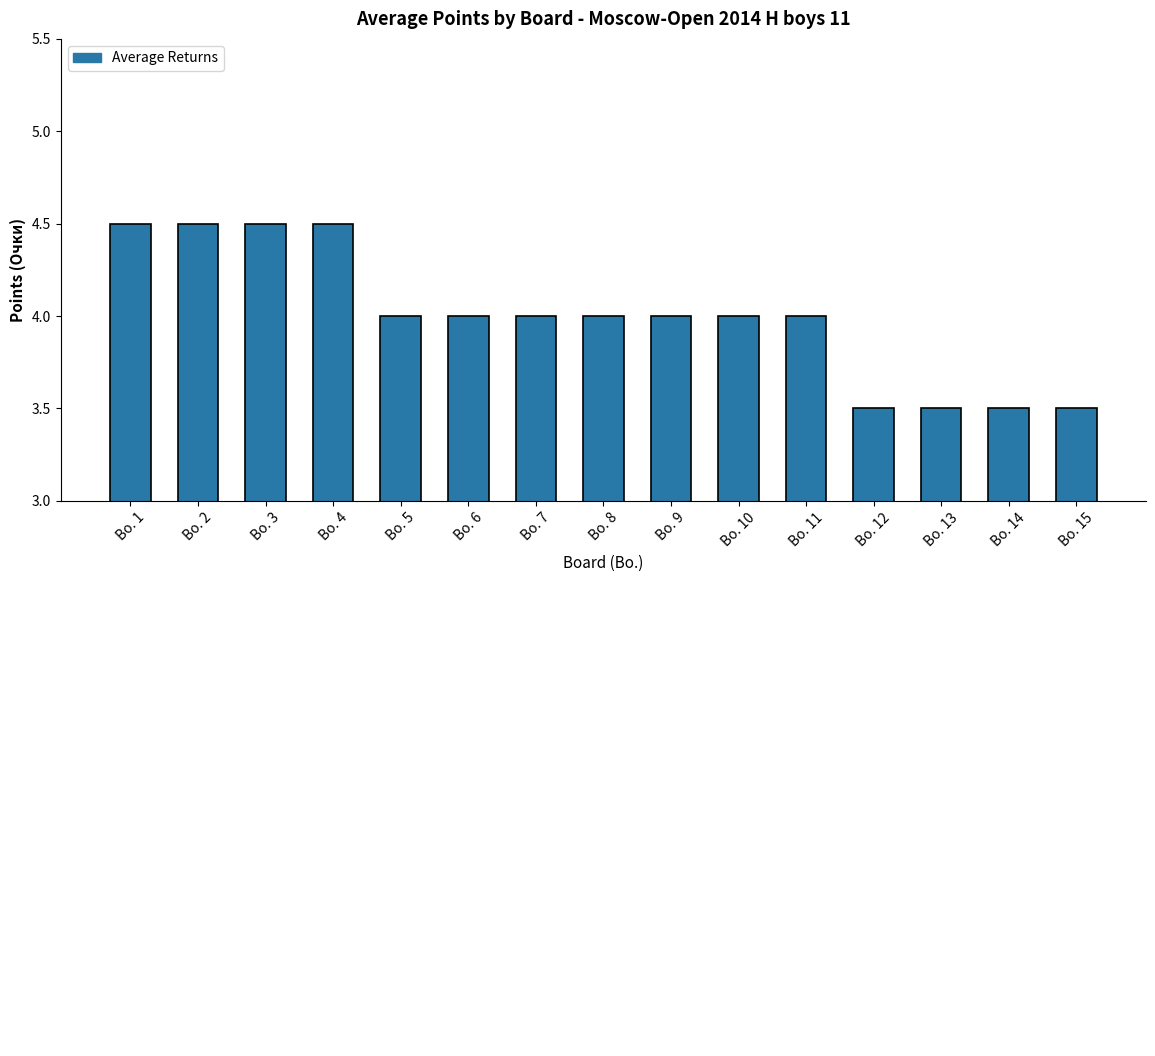

What is the difference between the second highest and minimum values?

1.0